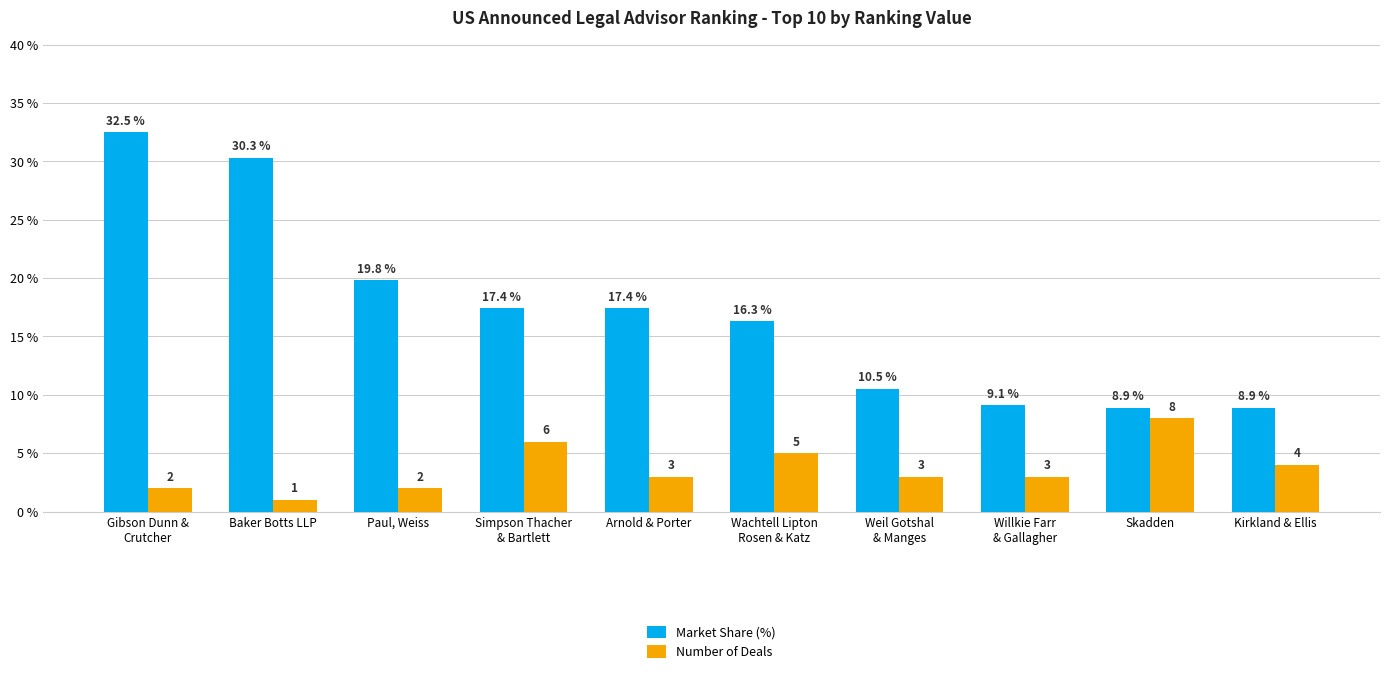

Does the chart contain any negative values?

No